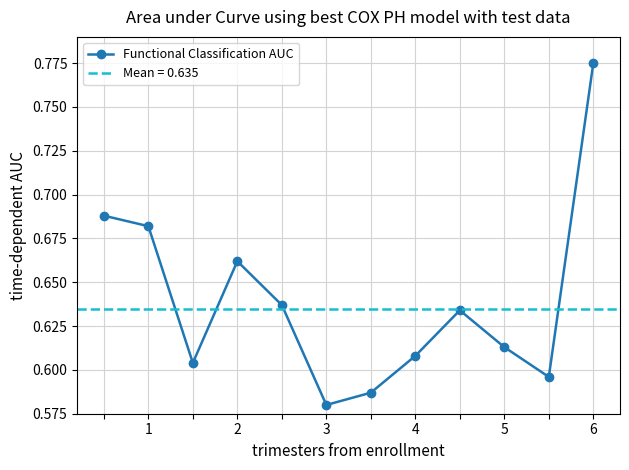

What is the value of the 8th point from the left?

0.6